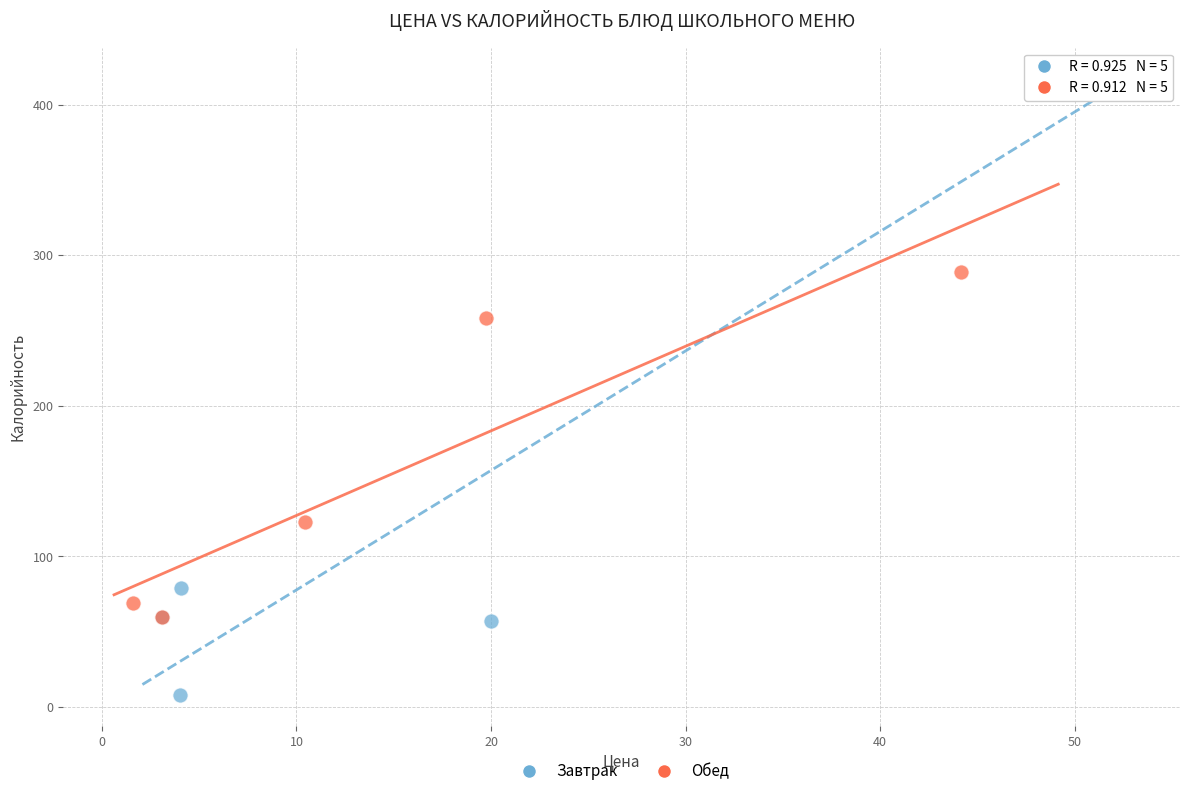

Which series reaches the maximum Y coordinate?

Завтрак